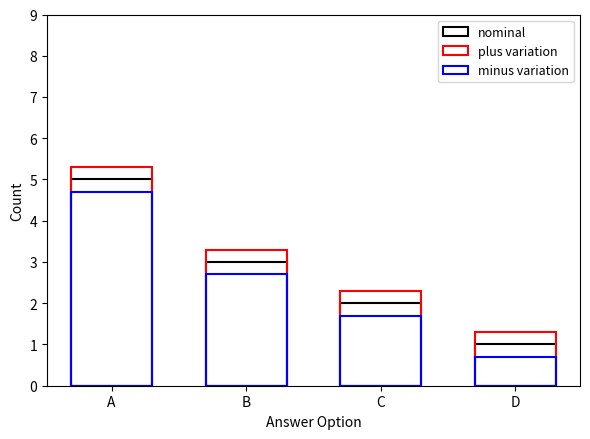

What is the total value across all series at C?

6.0